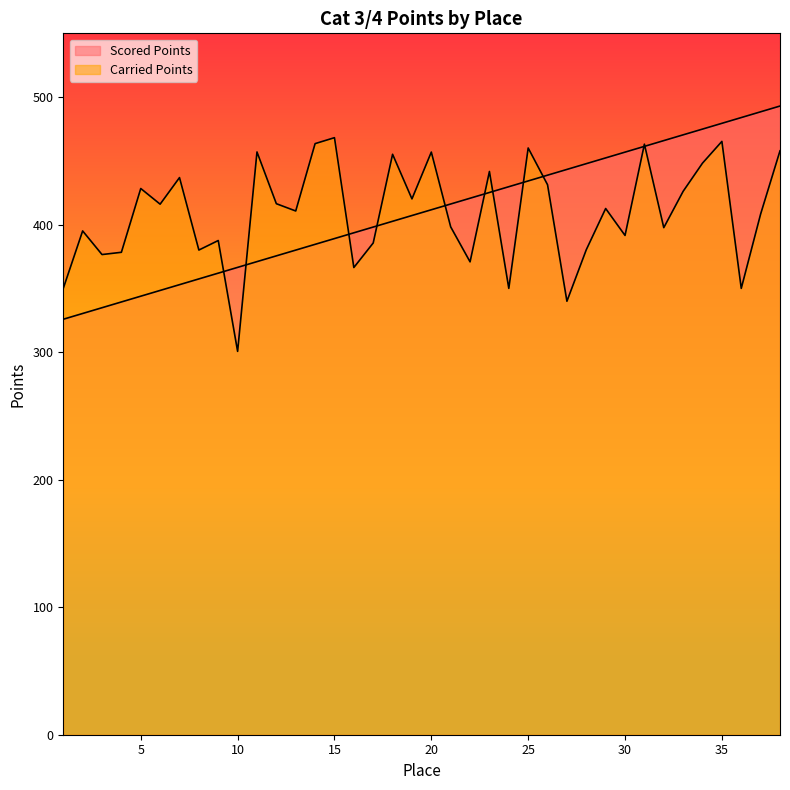

How many values in the Carried Points series exceed 412?

19